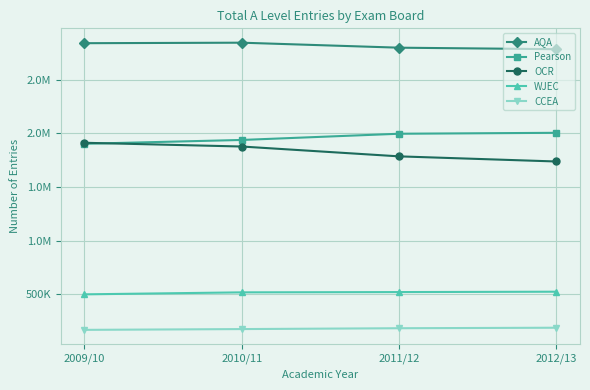

Where is CCEA nearest to the value 180550?

2010/11